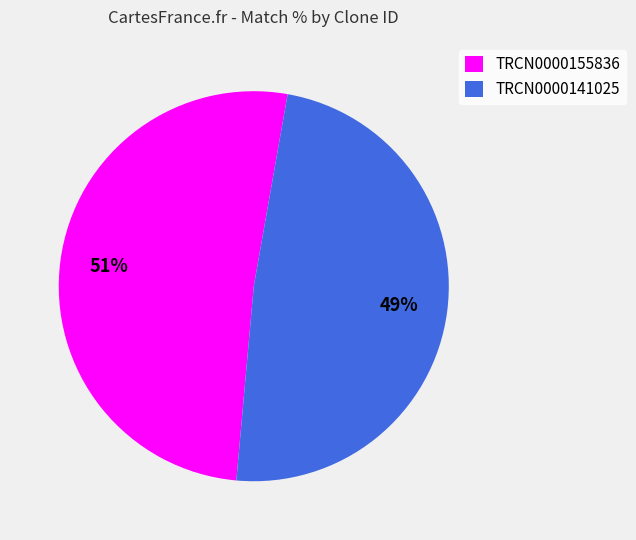

How many segments does this pie chart have?

2